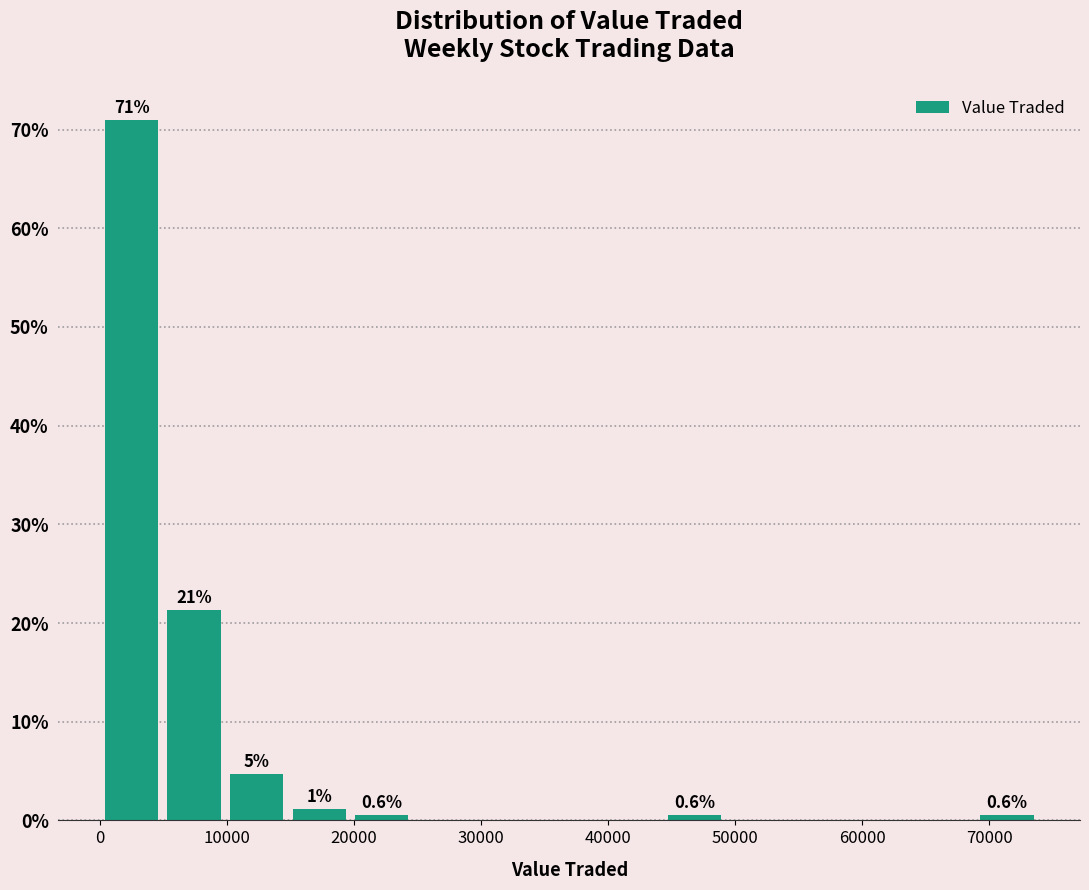

Over which range of the x-axis is the bar tallest?

0 to 5000